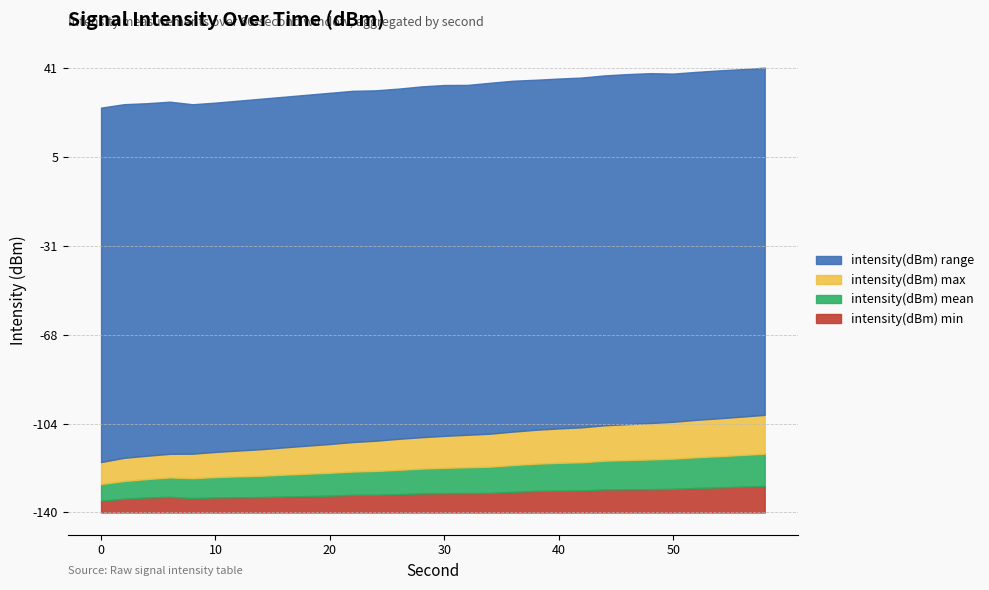

True or false: intensity(dBm) range and intensity(dBm) min cross at least once.

False